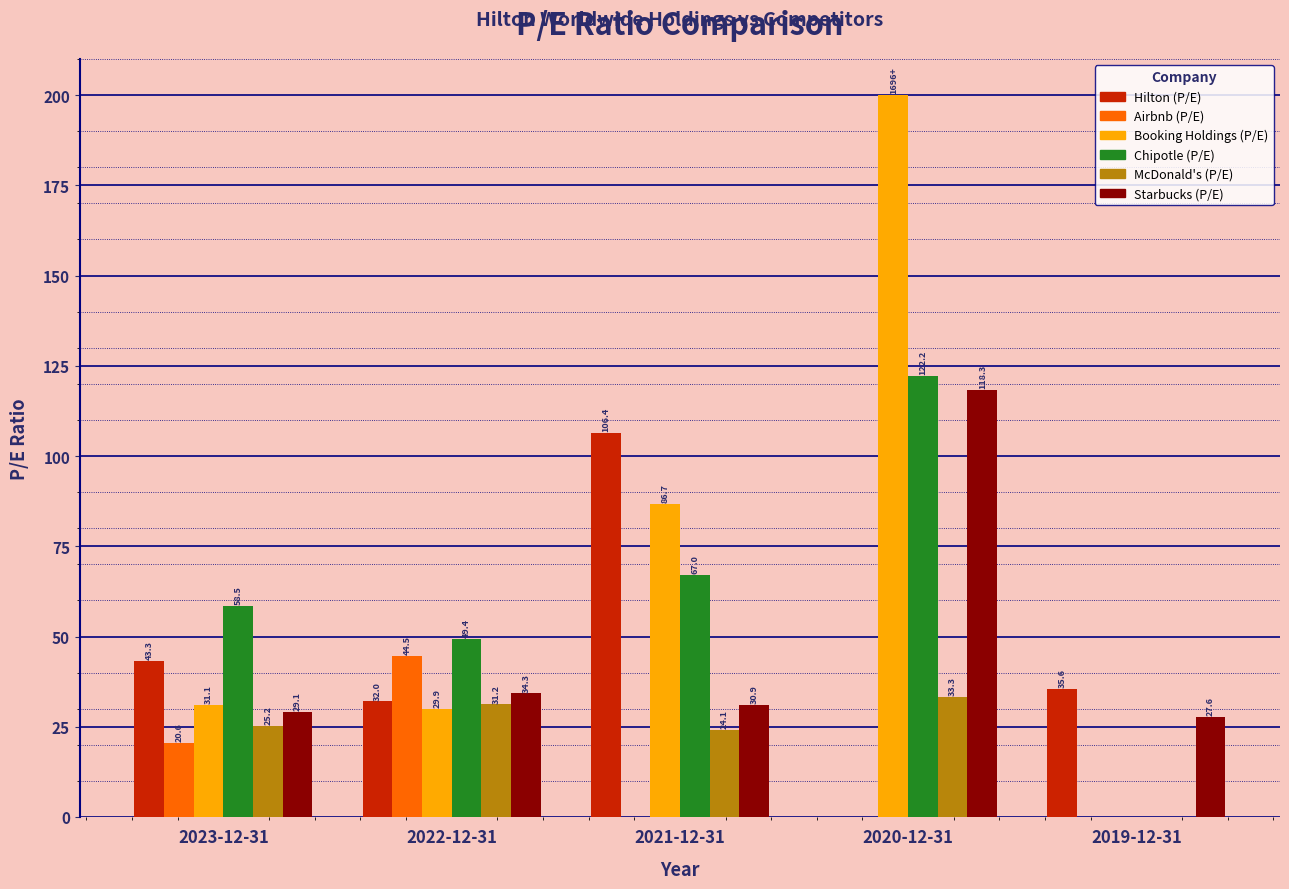

Where is Booking Holdings (P/E) nearest to the value 100?

2021-12-31